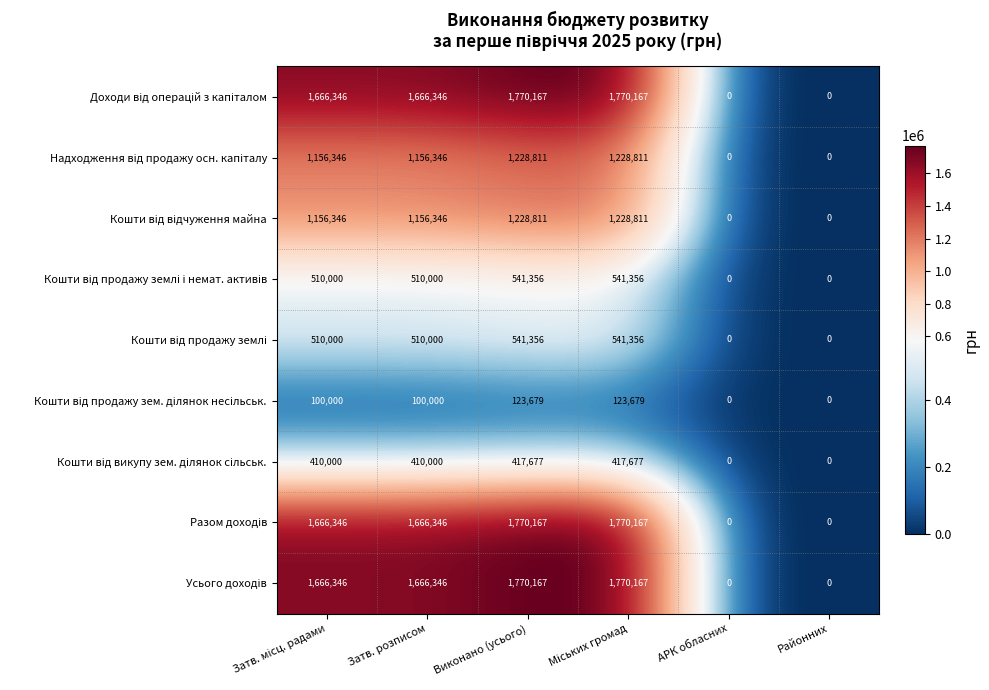

At how many categories does at least one series exceed 1129461?

4